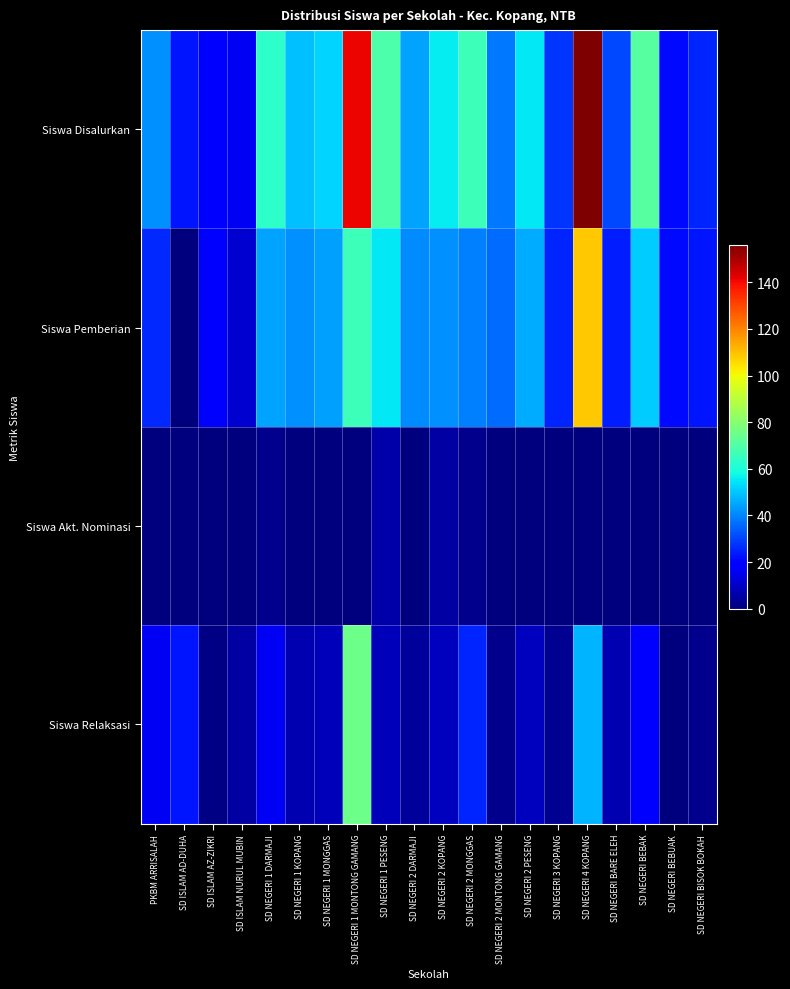

List the series in order of their peak value, highest first.

Siswa Disalurkan, Siswa Pemberian, Siswa Relaksasi, Siswa Akt. Nominasi